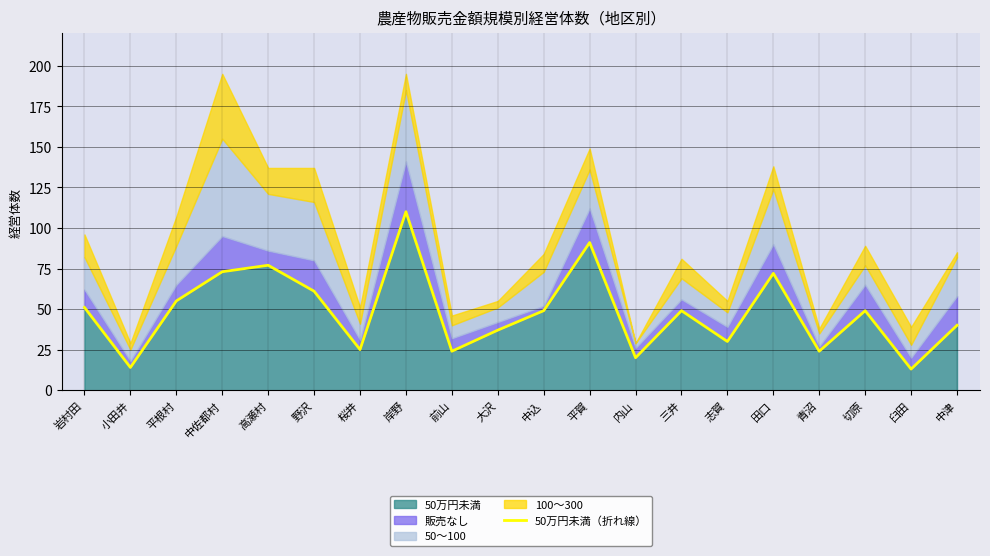

True or false: the data shows 72 at 田口.

True